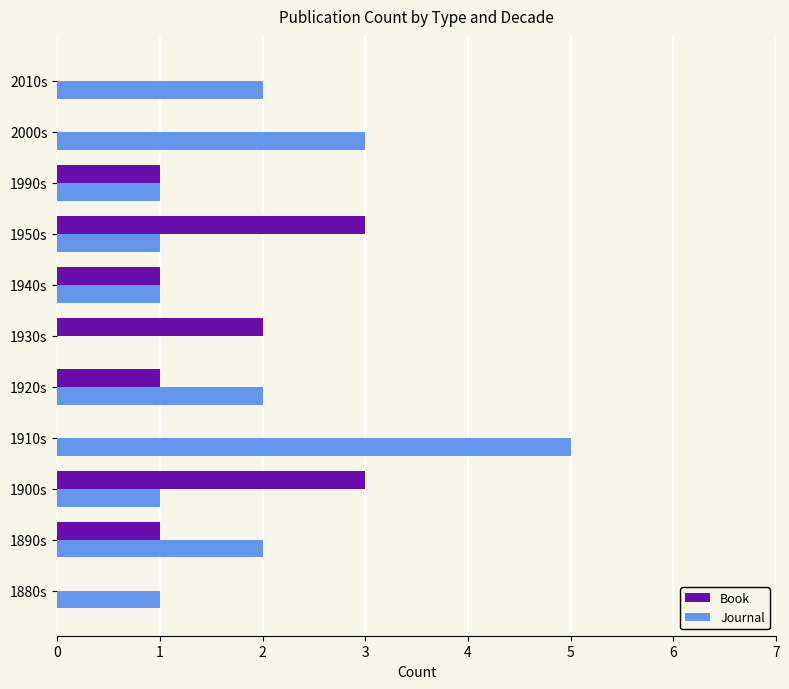

Which series has the widest spread of values?

Journal